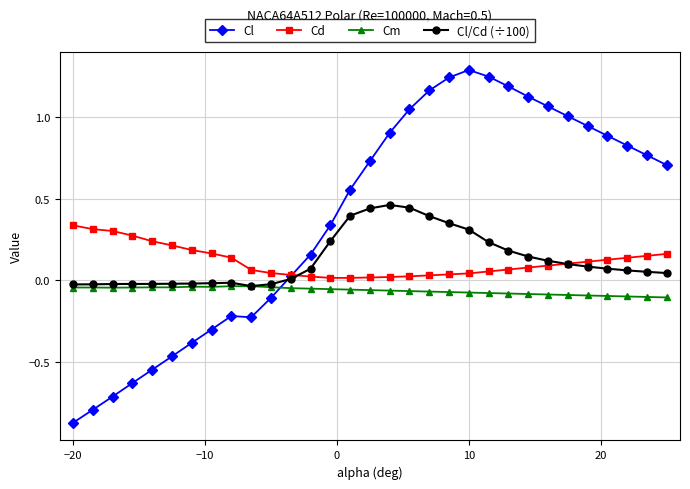

True or false: Cl has more than 0 interior local peaks.

True